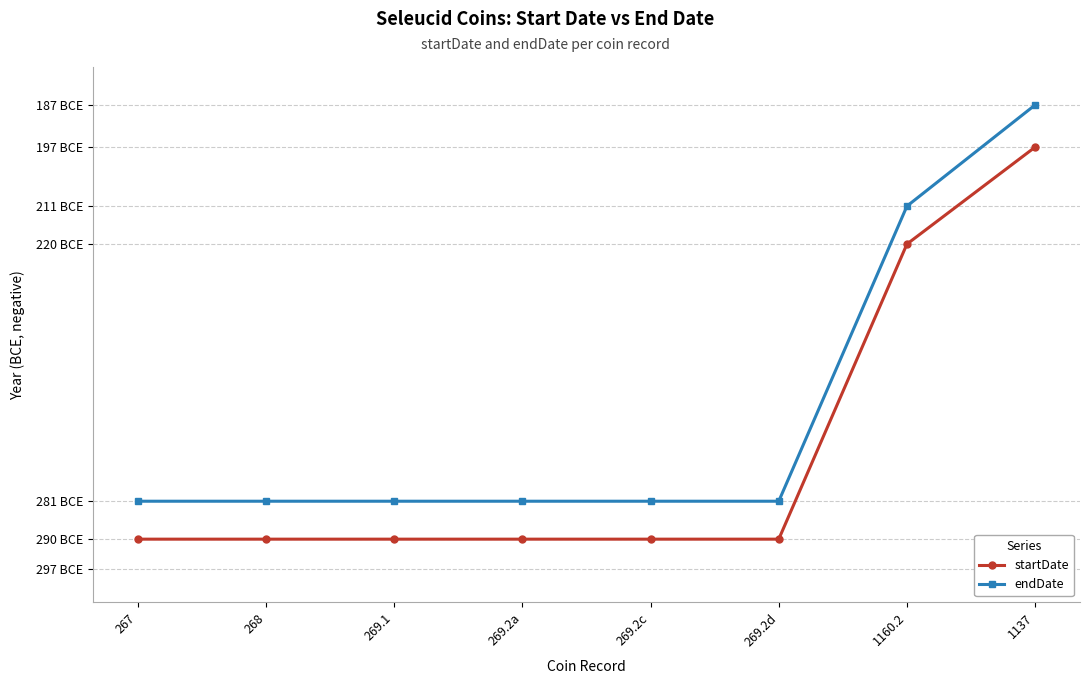

What are all the series names shown in the legend?

startDate, endDate